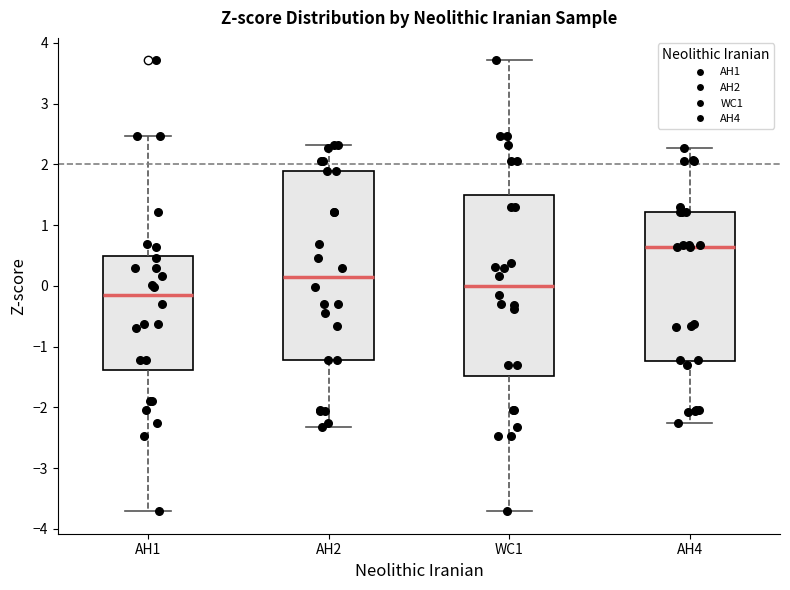

Which box's median line is the highest?

AH4